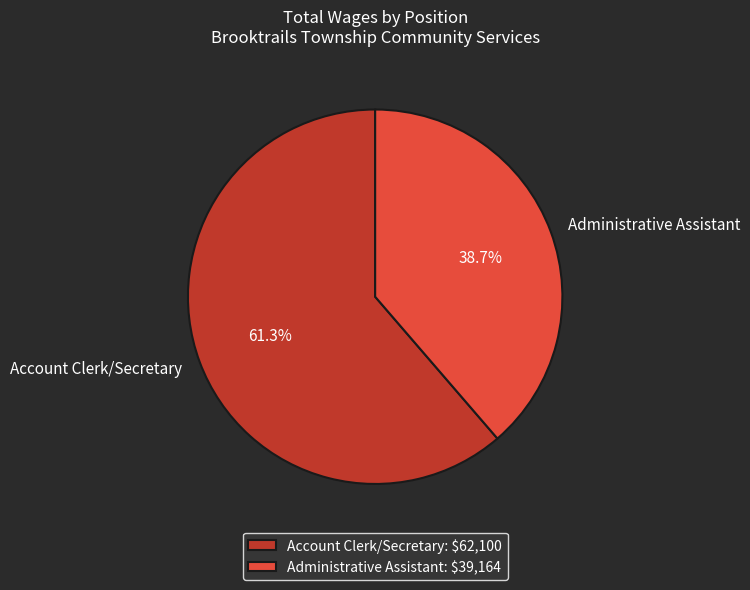

How many slices are in this pie chart?

2